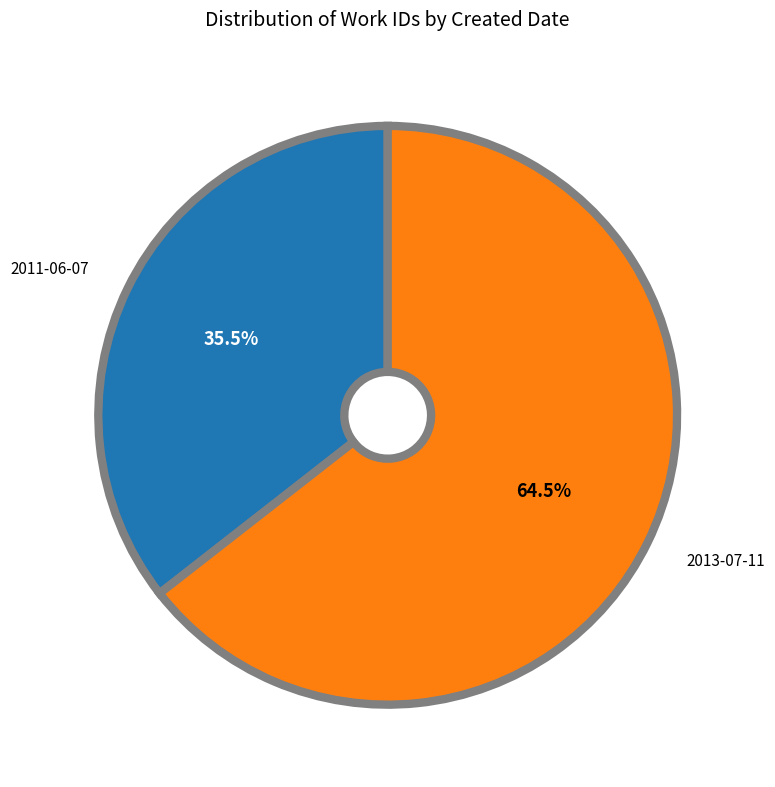

Is there any slice that represents more than half of the pie?

Yes